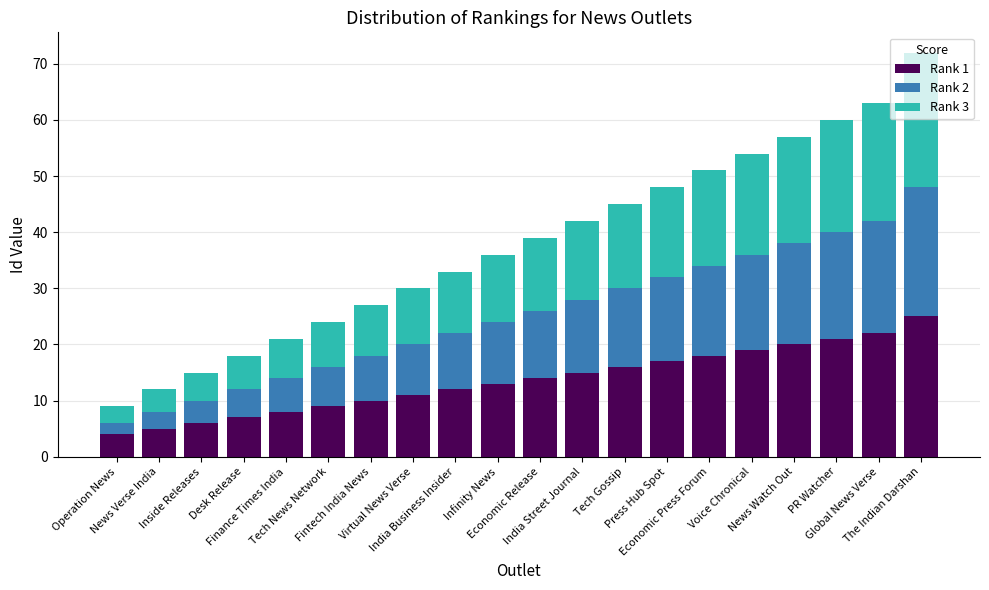

The Rank 1 series shows 3 at Desk Release. True or false?

False